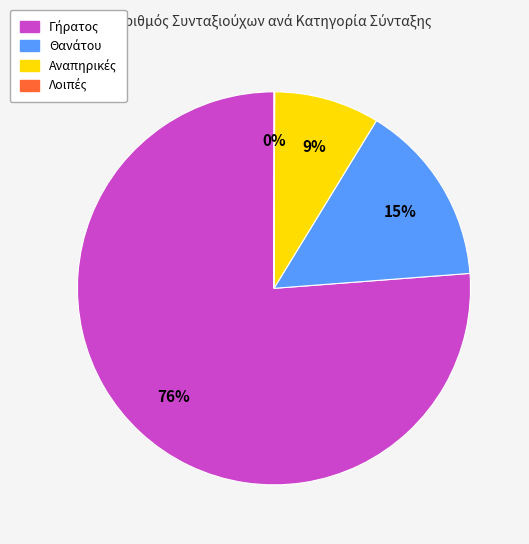

To the nearest percent, what is the difference between the largest and smallest slice percentages?

76%